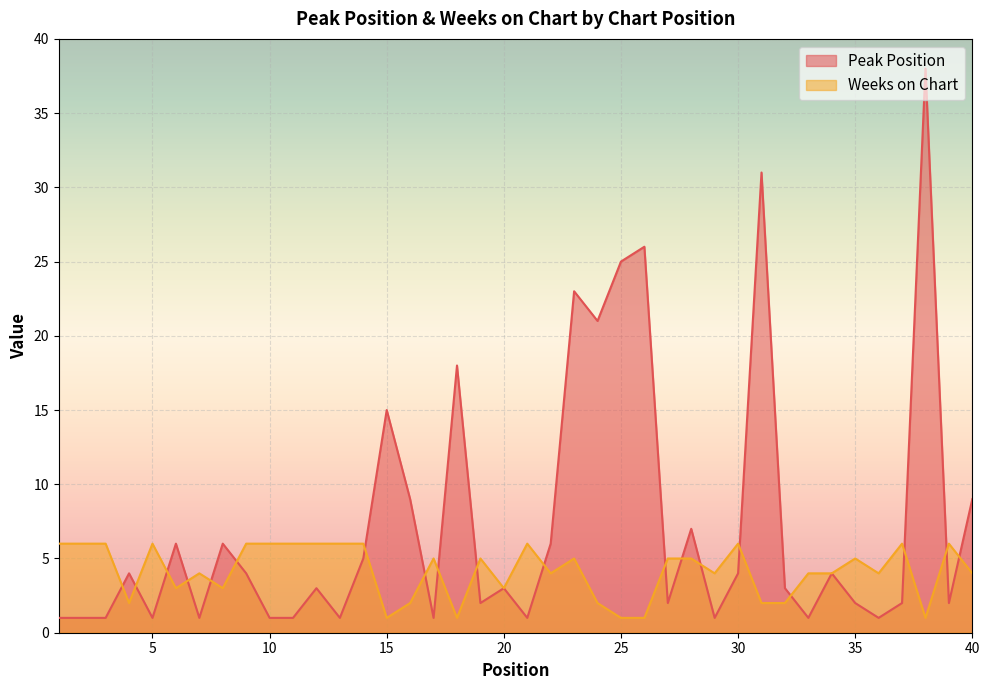

What is the lowest value of the Peak Position series?

1